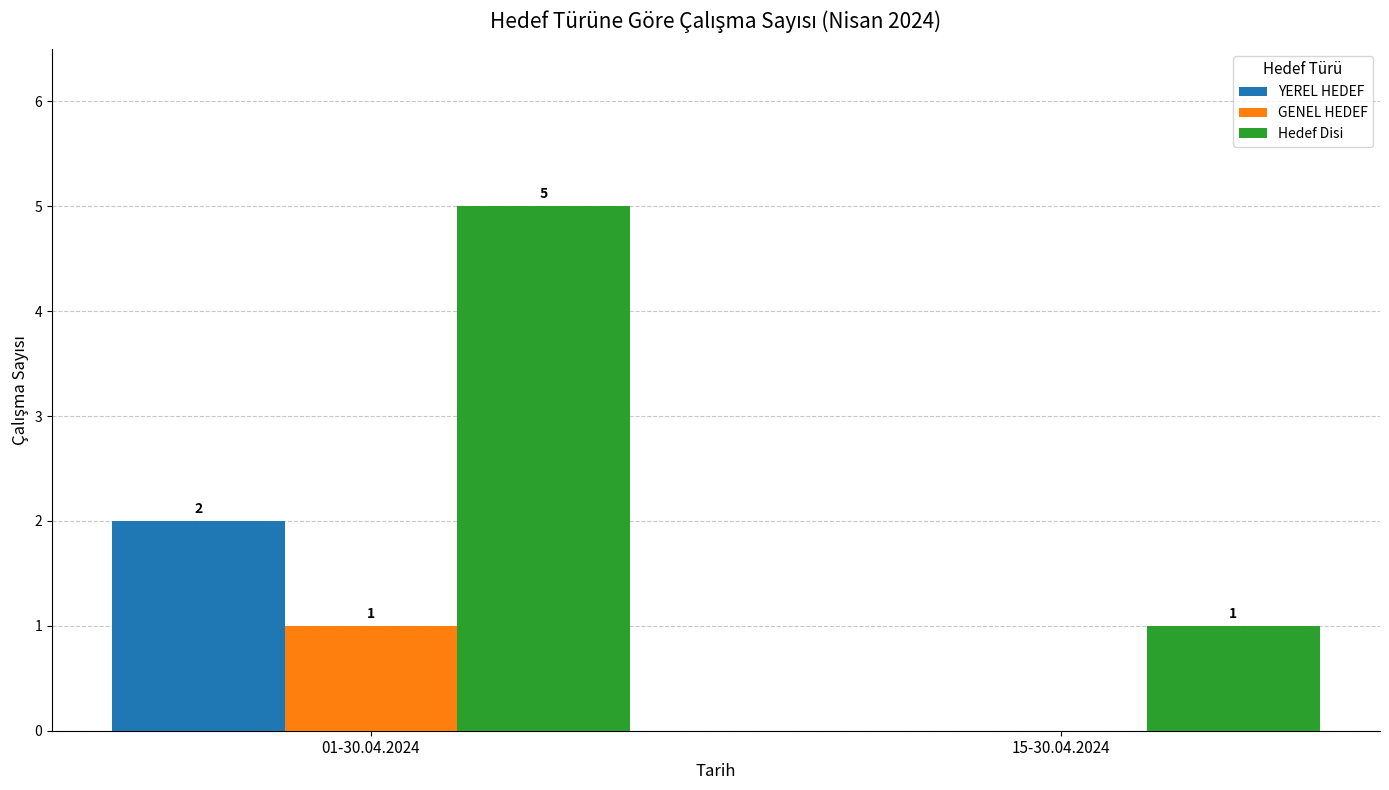

At which category is the sum across all series the highest?

01-30.04.2024